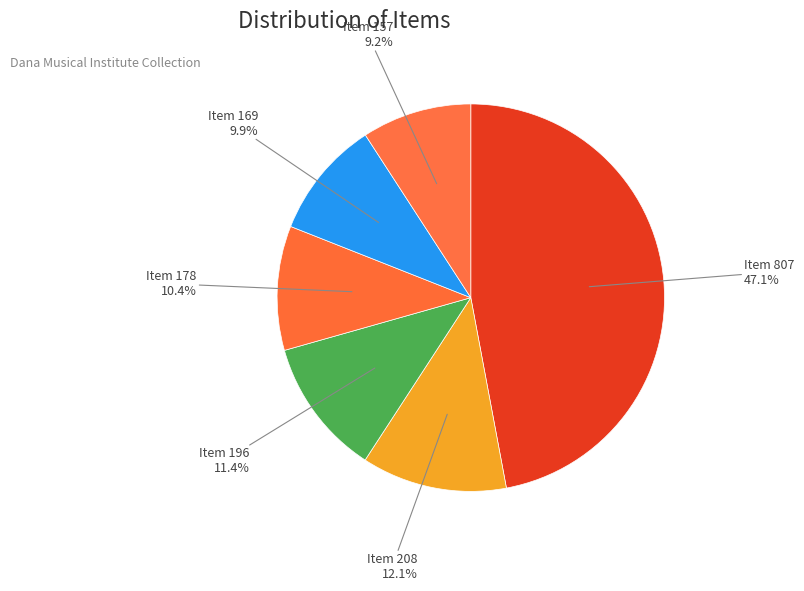

Which has a higher value, Item 196 or Item 169?

Item 196